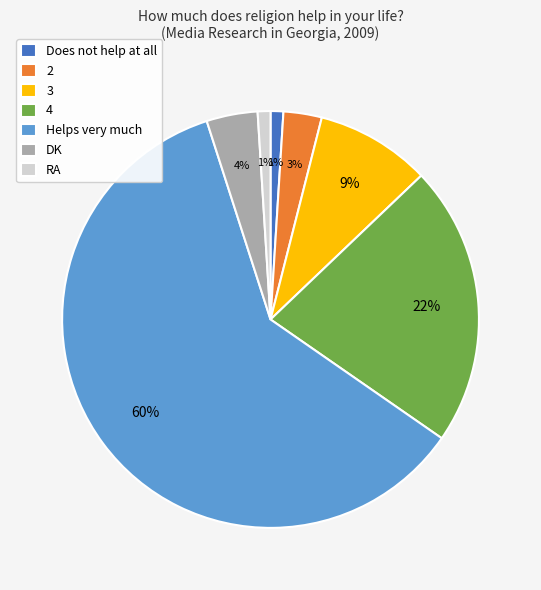

Combined, do 2 and Does not help at all account for over 50%?

No